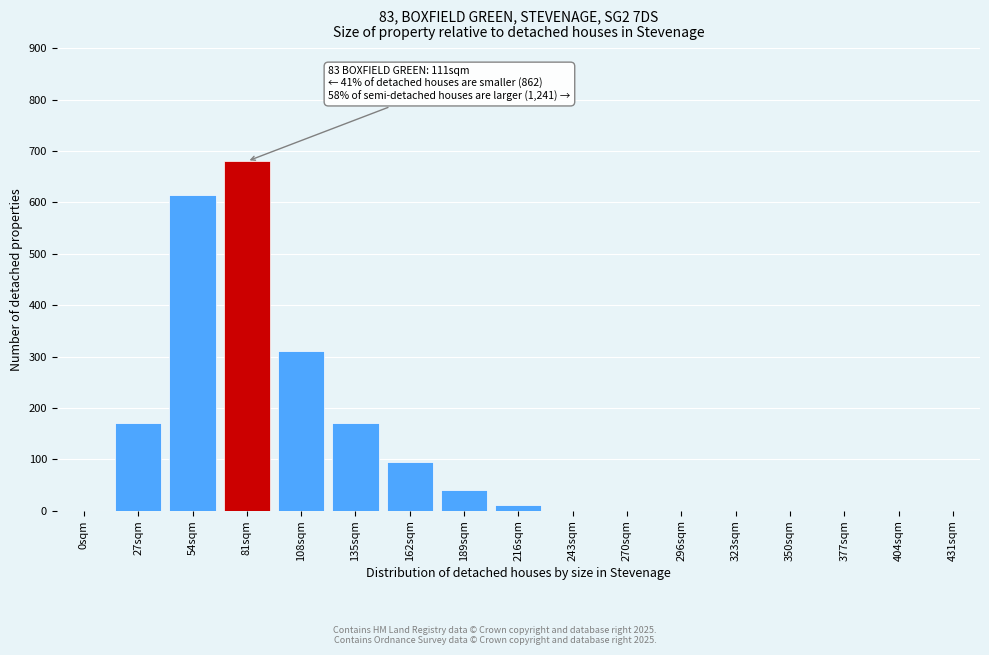

Reading left to right, what are all the values shown in this chart?

0sqm=0	27sqm=170	54sqm=615	81sqm=680	108sqm=310	135sqm=170	162sqm=95	189sqm=40	216sqm=10	243sqm=0	270sqm=0	296sqm=0	323sqm=0	350sqm=0	377sqm=0	404sqm=0	431sqm=0